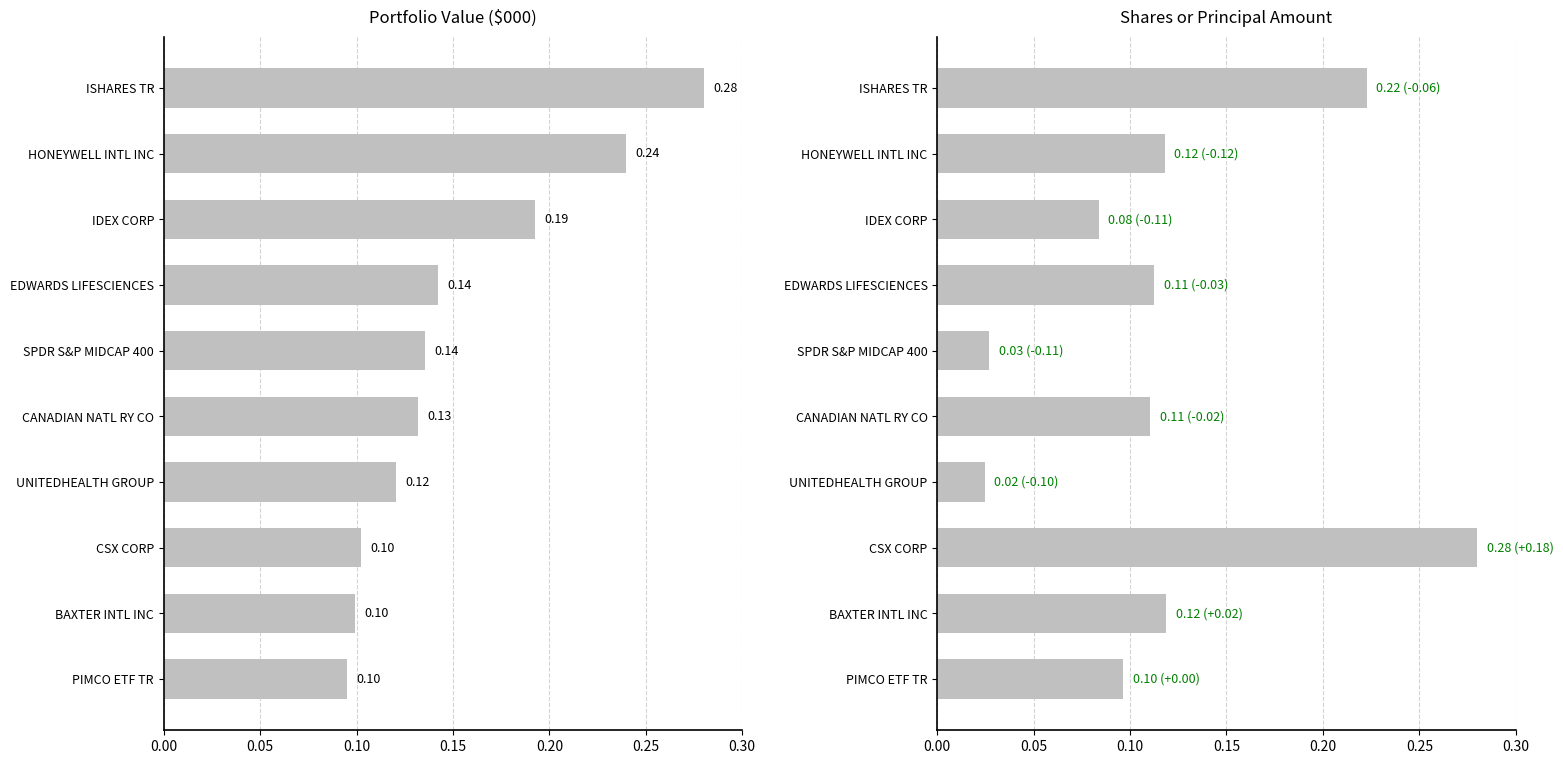

The Value ($000) series shows 0.1 at BAXTER INTL INC. True or false?

True